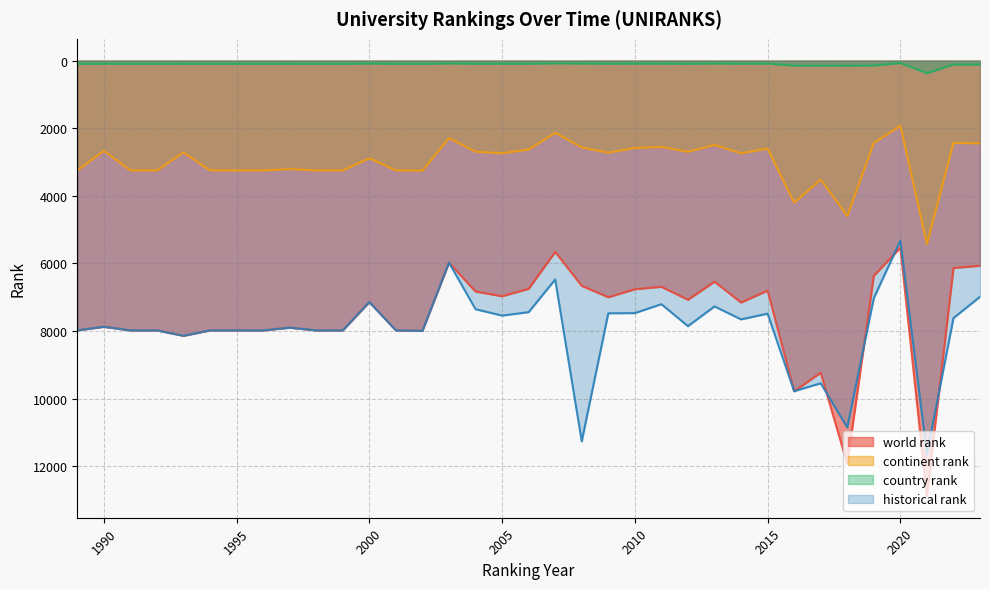

Does the chart display data point markers on the line(s)?

No